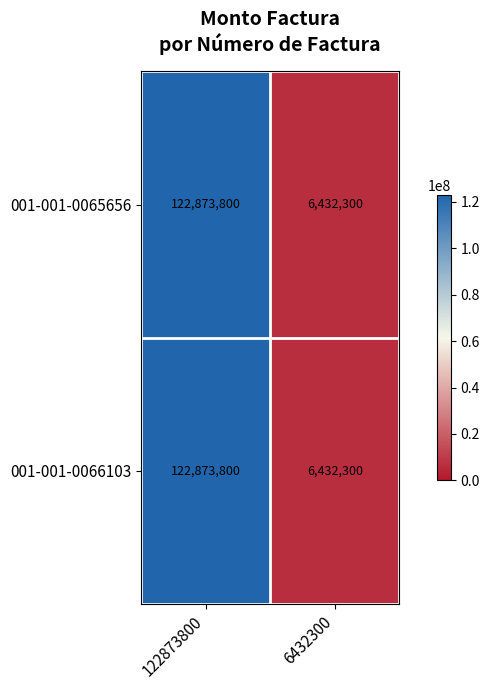

The 001-001-0065656 series shows 122873800 at 122873800. True or false?

True